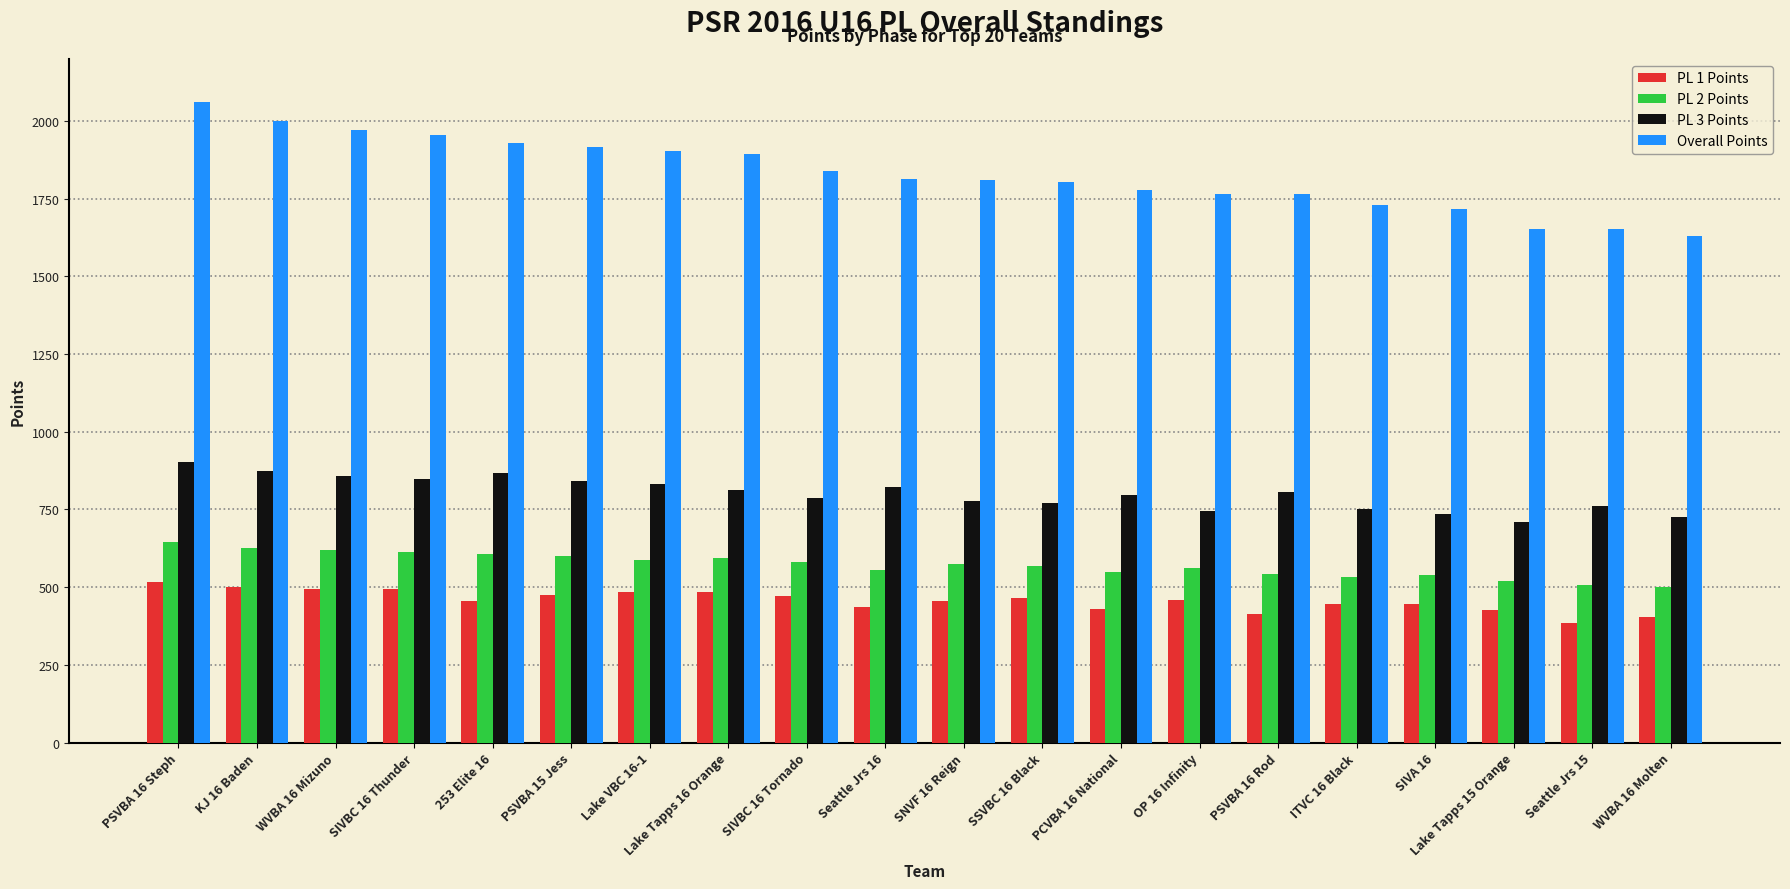

At which category does the chart reach its minimum across all series?

Seattle Jrs 15